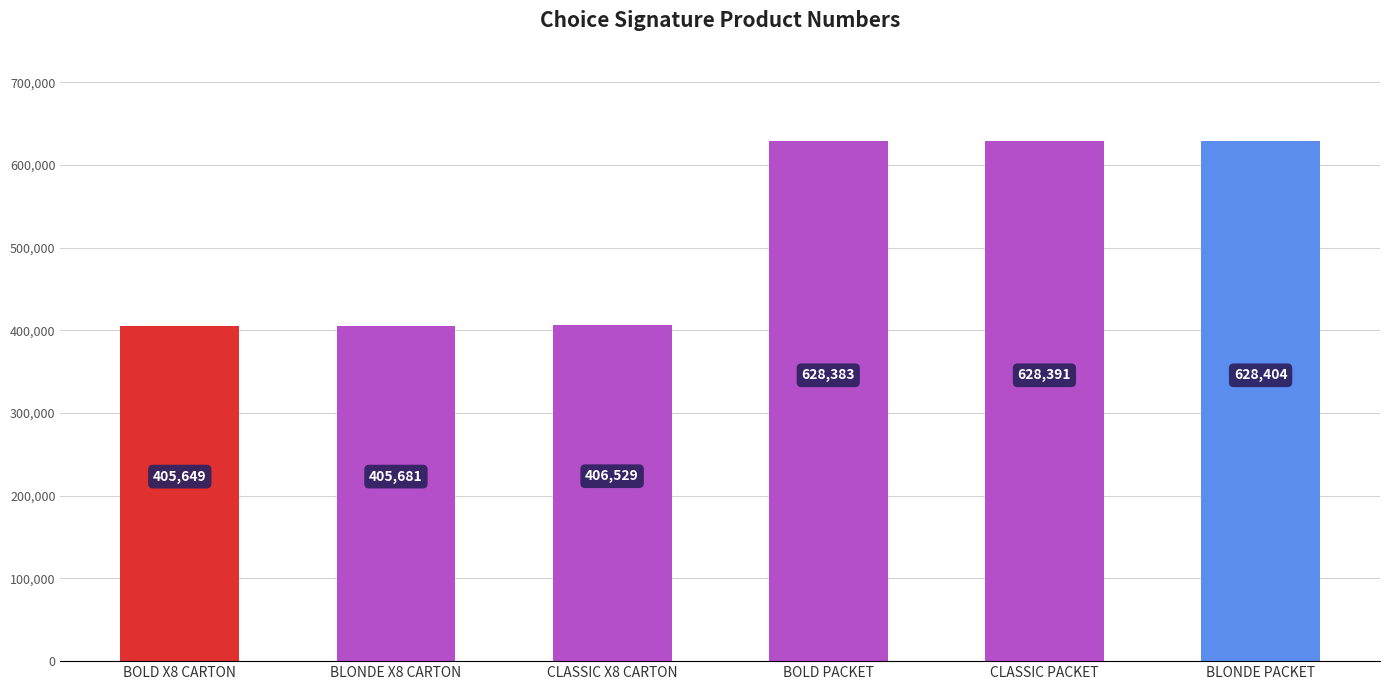

The value at BLONDE X8 CARTON is 280137. True or false?

False